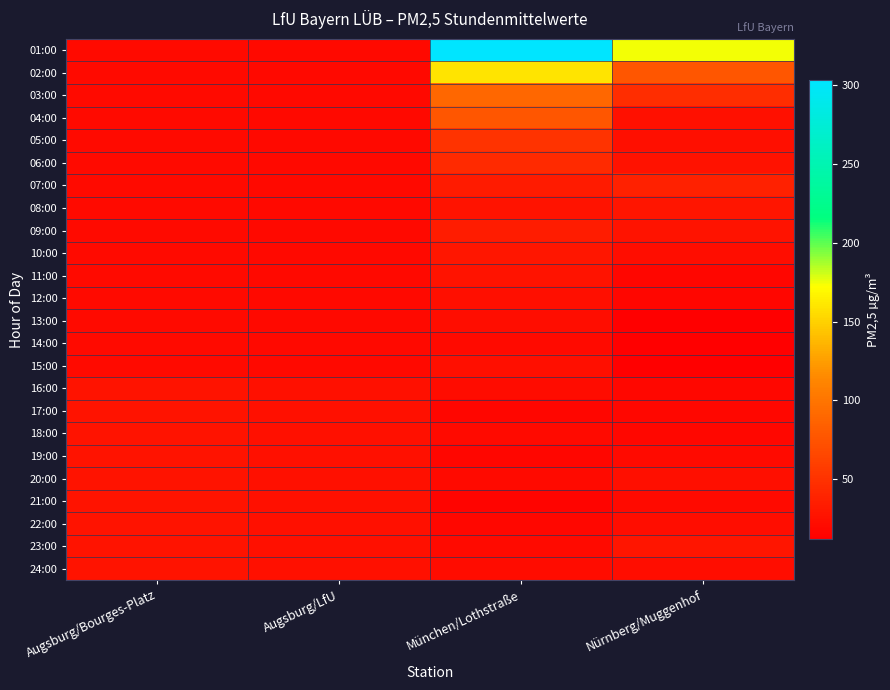

What is the spread (max minus min) of values at Augsburg/Bourges-Platz?

6.5